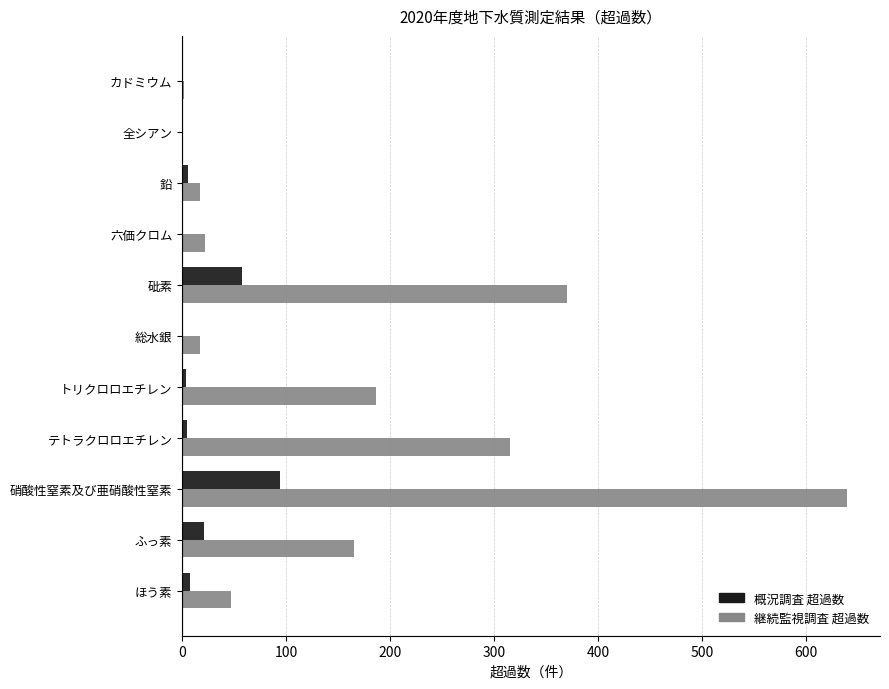

What is the sum of all 概況調査 超過数 values?

195